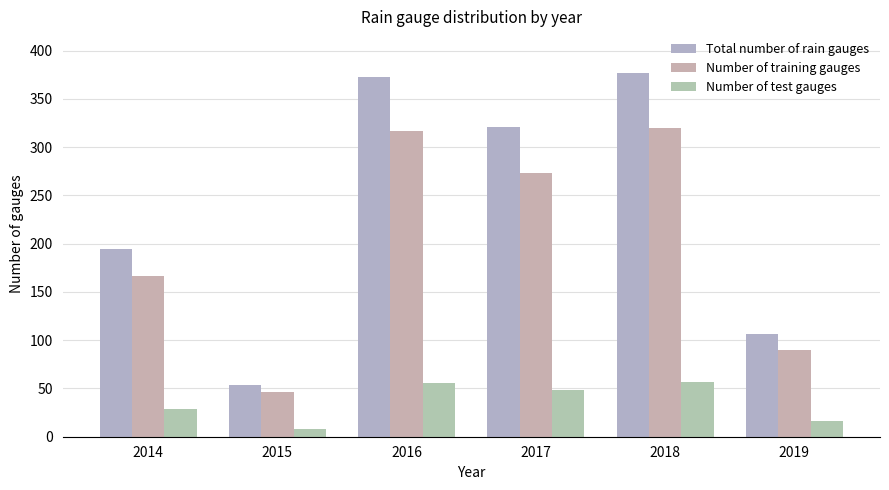

At 2017, list the series in order from smallest to largest.

Number of test gauges, Number of training gauges, Total number of rain gauges